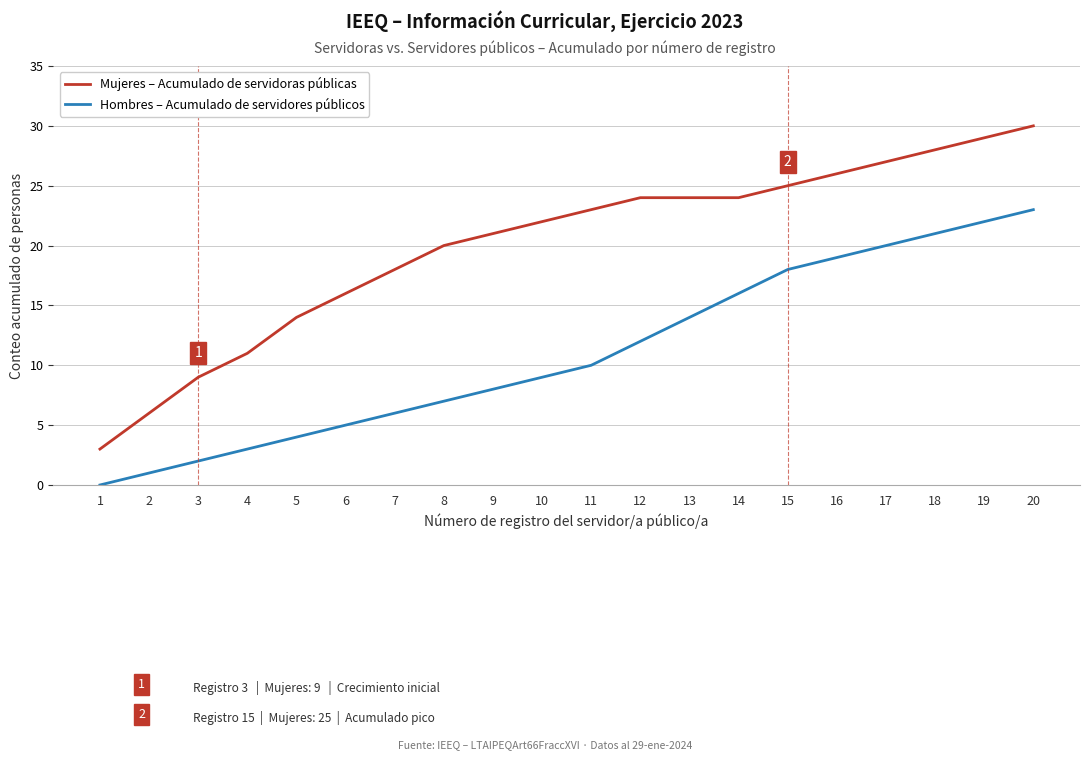

How many values in the Mujeres – Acumulado de servidoras públicas series are below 23?

10